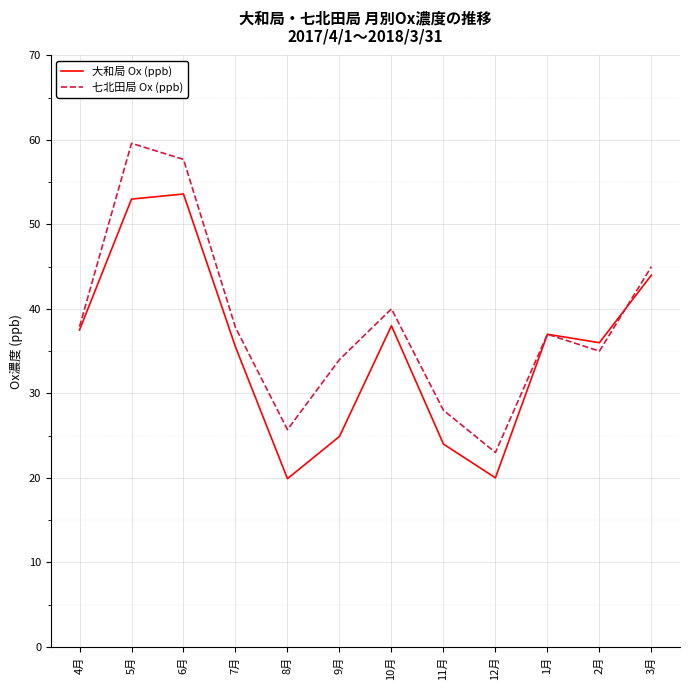

At which category does 大和局 Ox (ppb) reach its first local valley?

8月